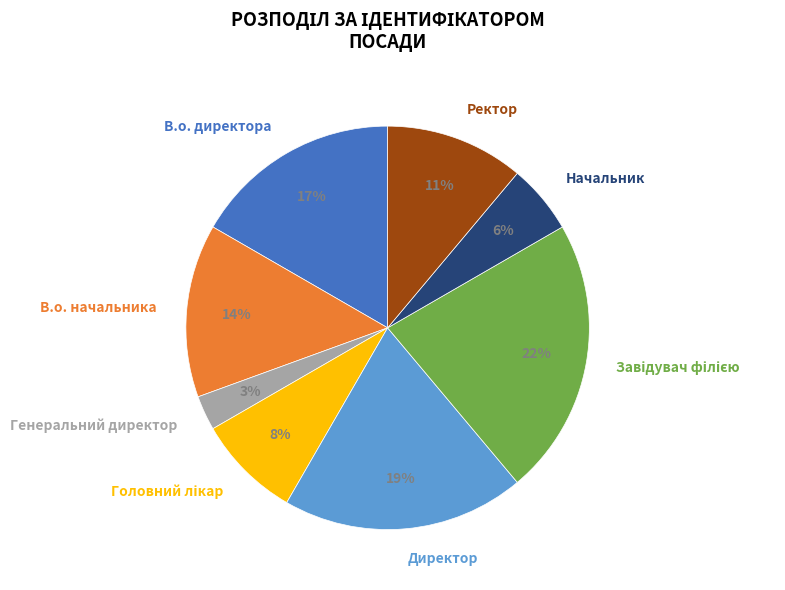

What percentage is the В.о. директора slice, to the nearest percent?

17%